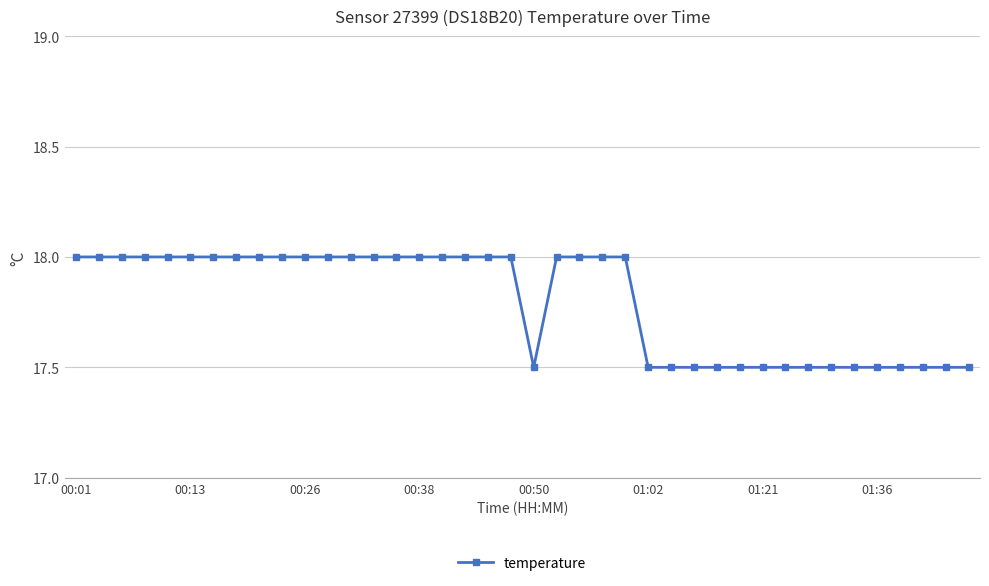

What is the difference between the maximum and minimum values?

0.5